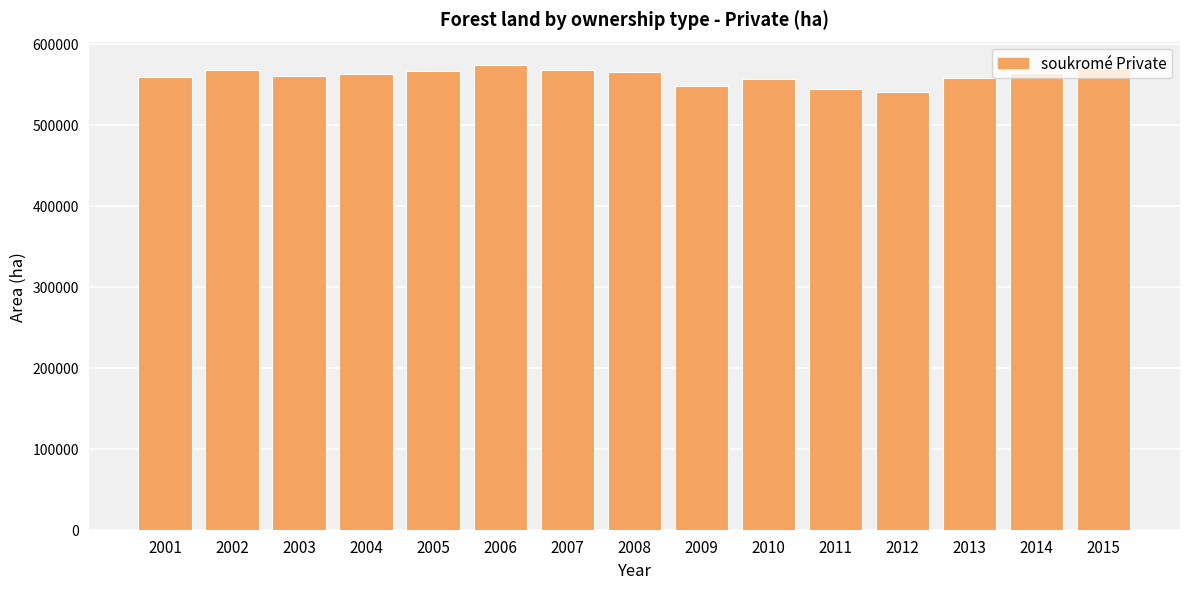

Which category has the highest value across all series?

2006